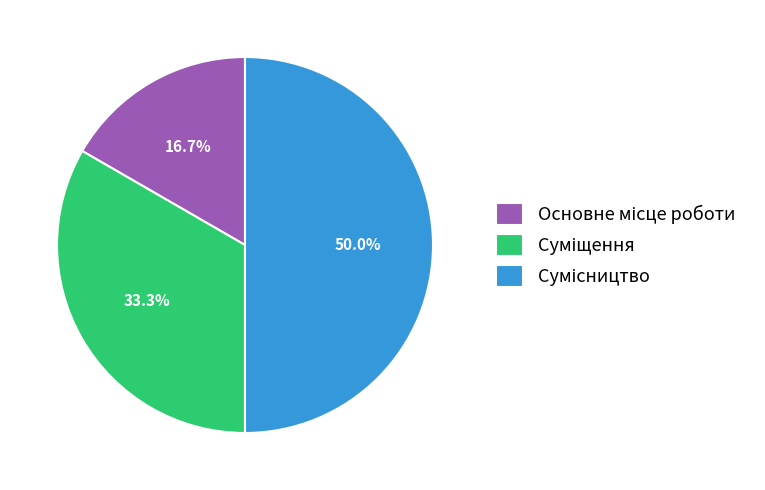

To the nearest percent, what is the combined percentage of Суміщення and Основне місце роботи?

50%